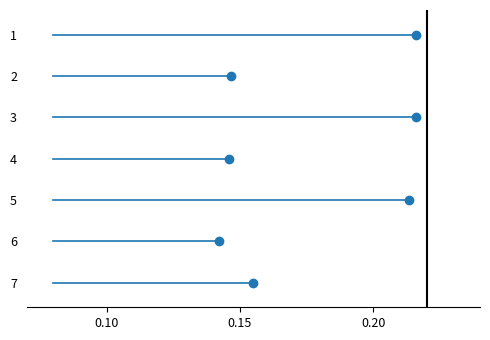

What is the average Y value?

4